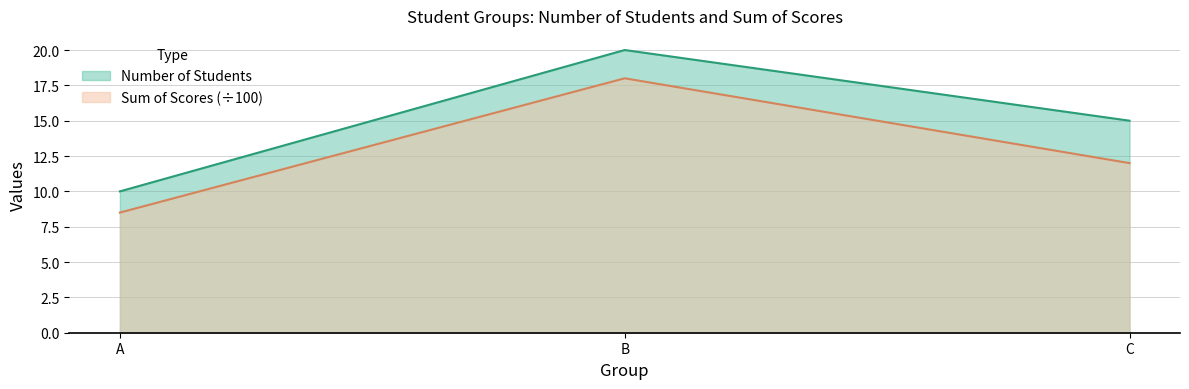

Is it true that Number of Students equals 17.5 at A?

False